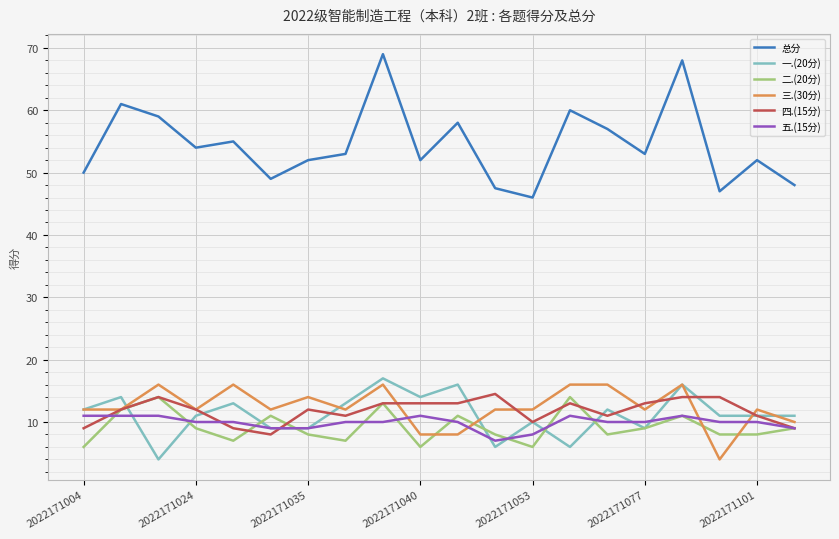

True or false: 一.(20分) and 总分 intersect in this chart.

False